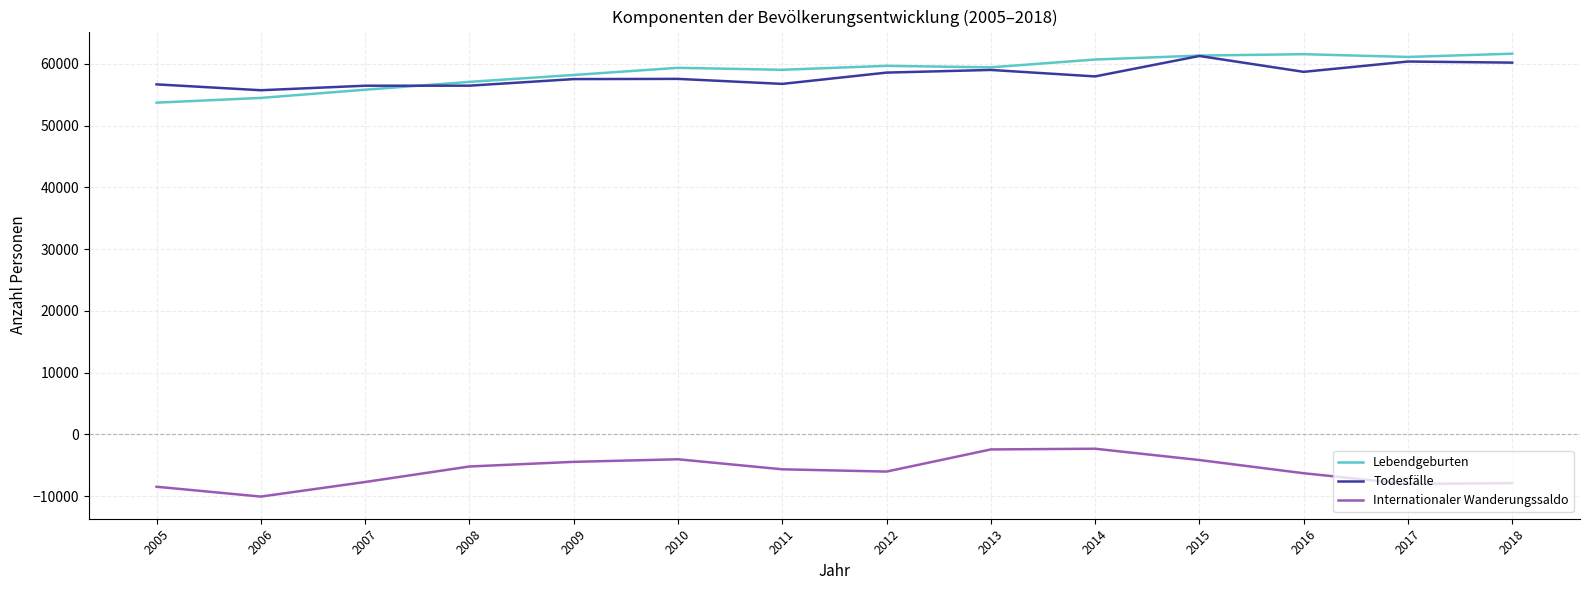

Which series ends up on top after the final intersection of Todesfälle and Lebendgeburten?

Lebendgeburten